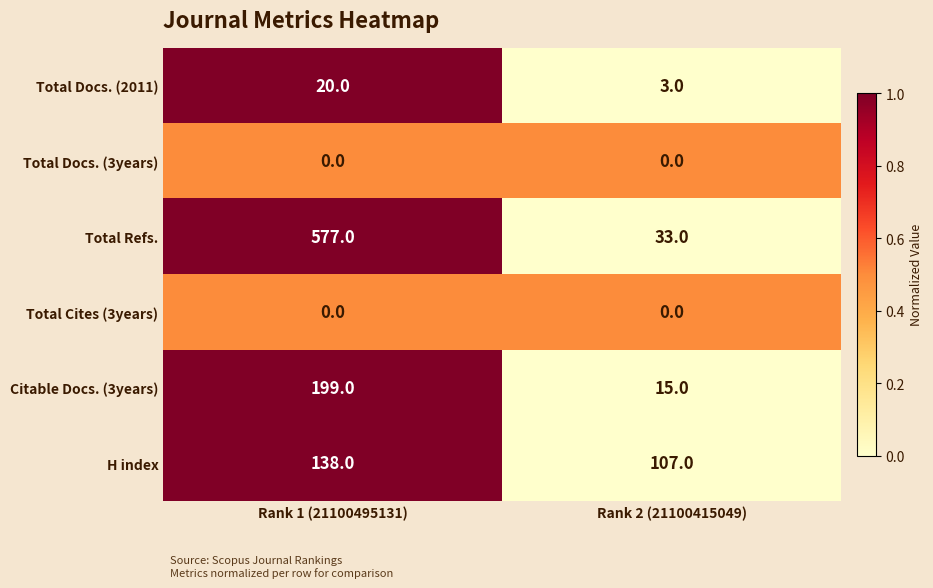

What is the difference between the maximum and minimum values in the H index series?

31